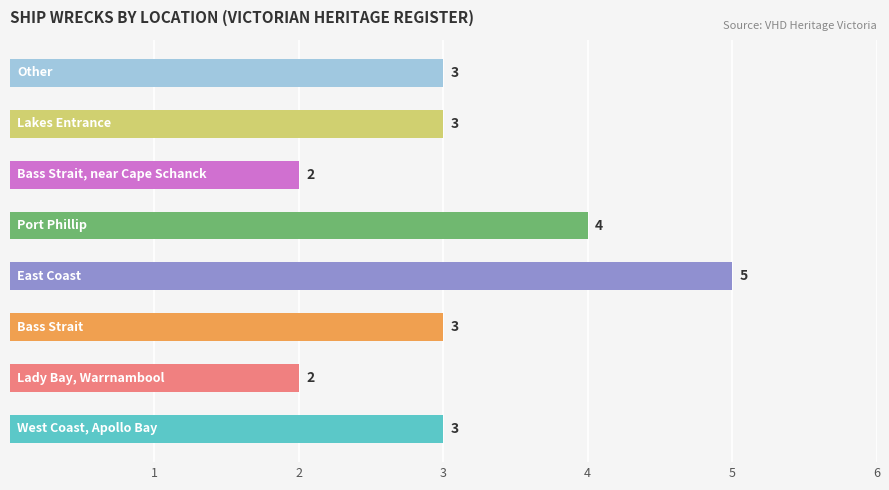

What is the sum of all values?

25